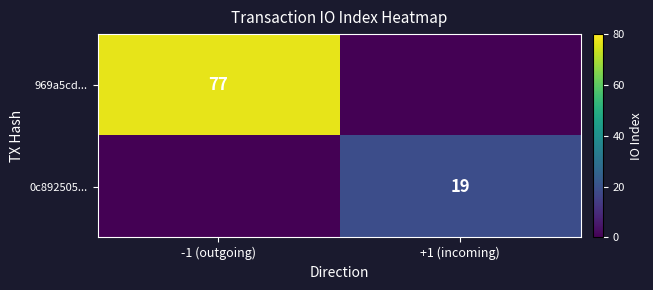

The value of 969a5cd... at -1 (outgoing) is 77. True or false?

True